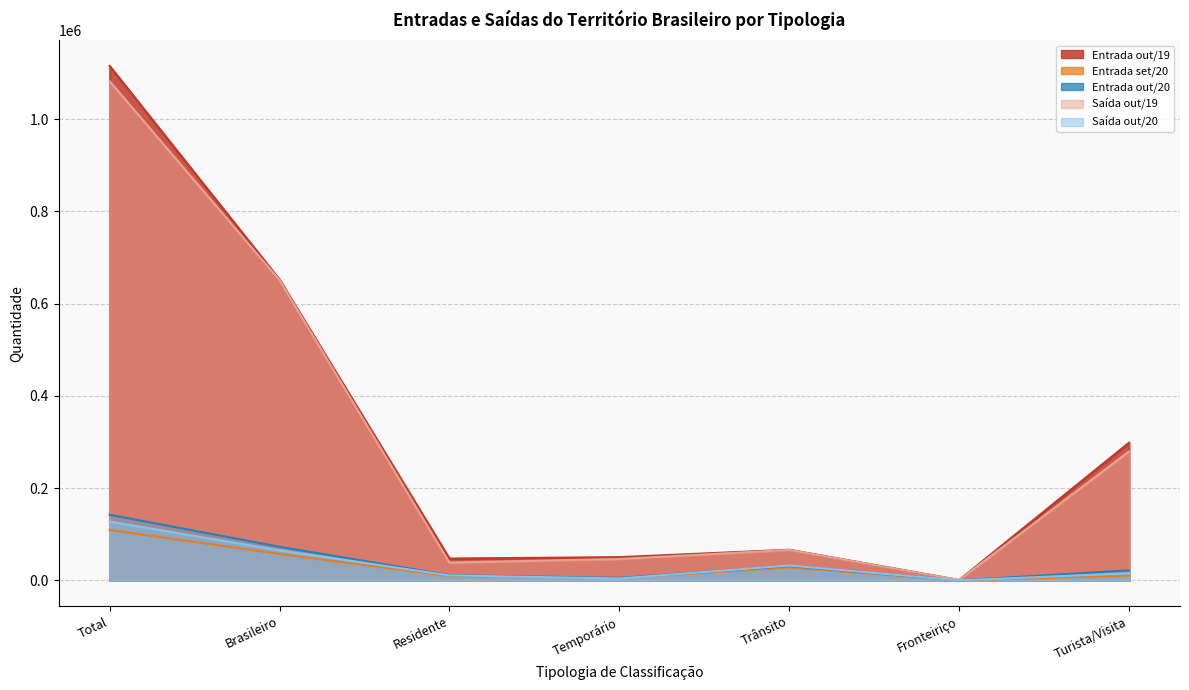

Count the number of data series in this chart.

5